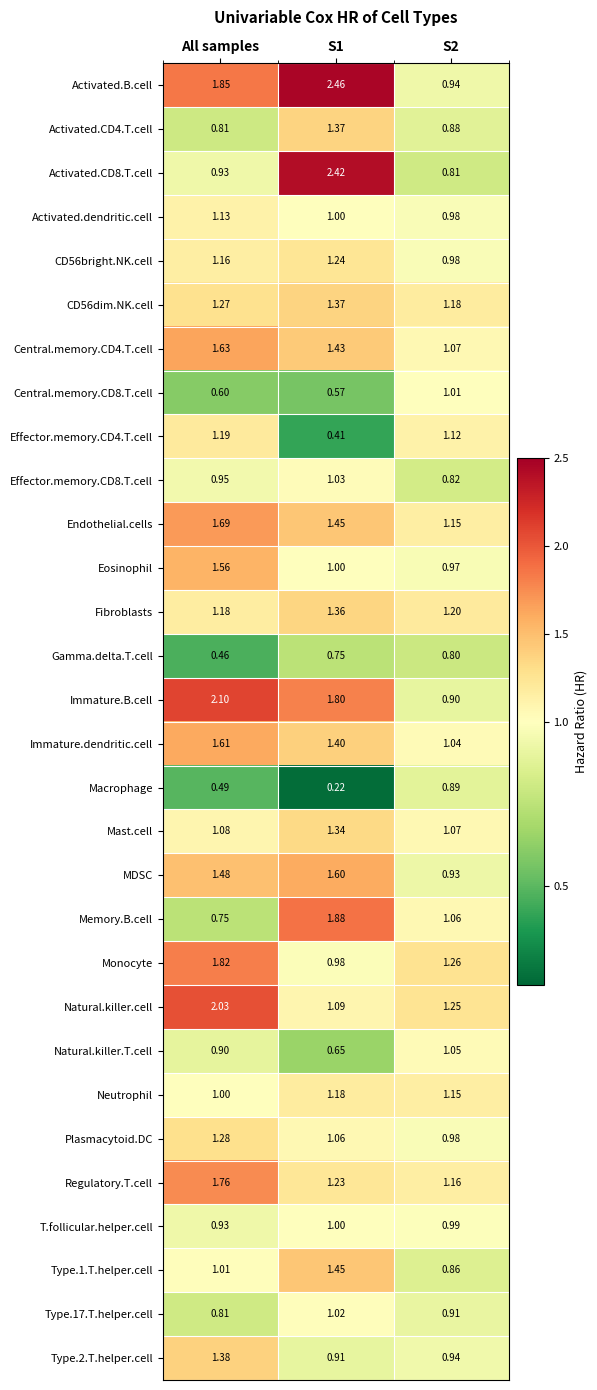

Where is Gamma.delta.T.cell nearest to the value 0?

All samples